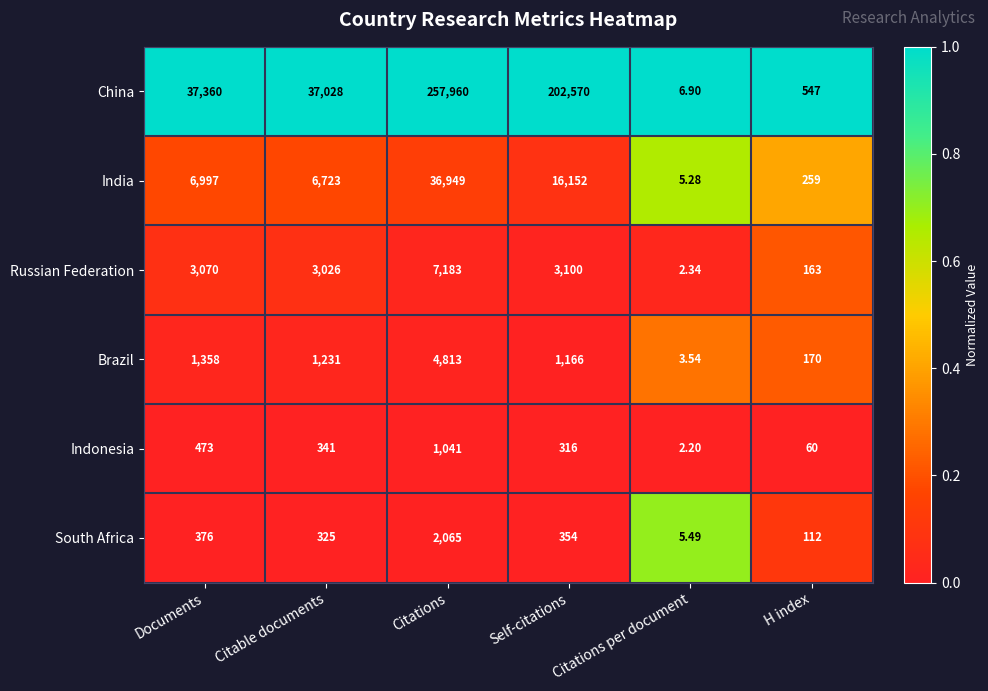

How many series are shown in this chart?

6